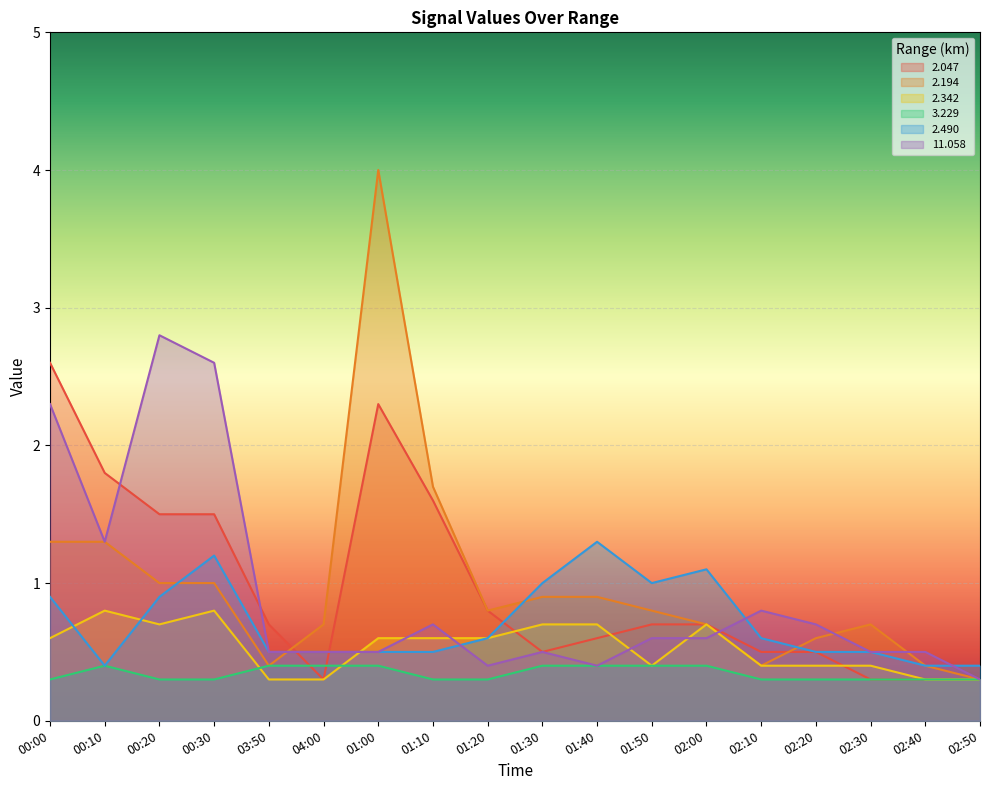

At which category does 2.194 reach its first local peak?

01:00